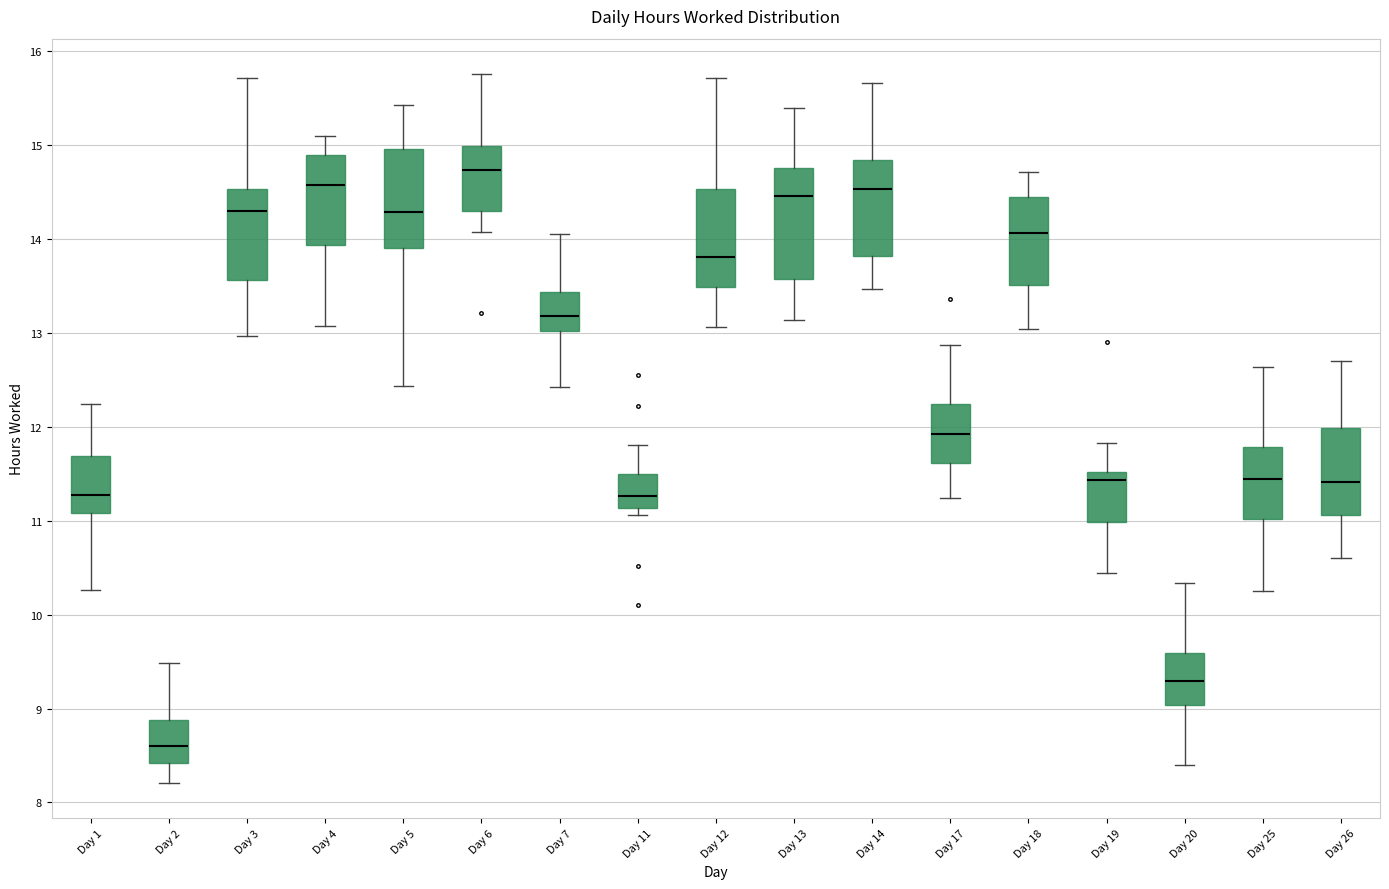

Which box's median line is the highest?

Day 6